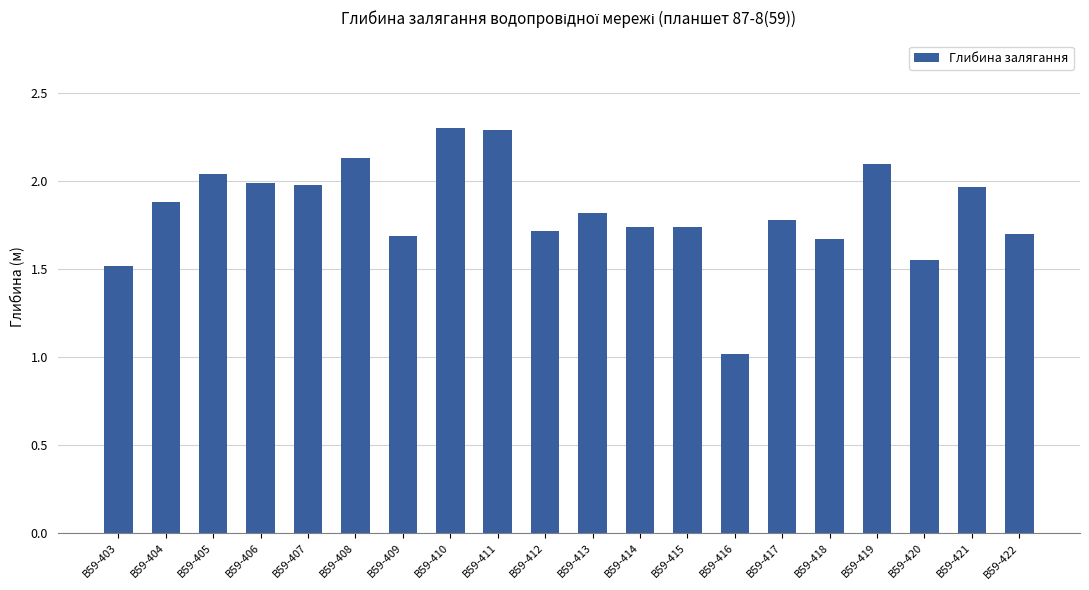

Between В59-422 and В59-407, which is larger?

В59-407